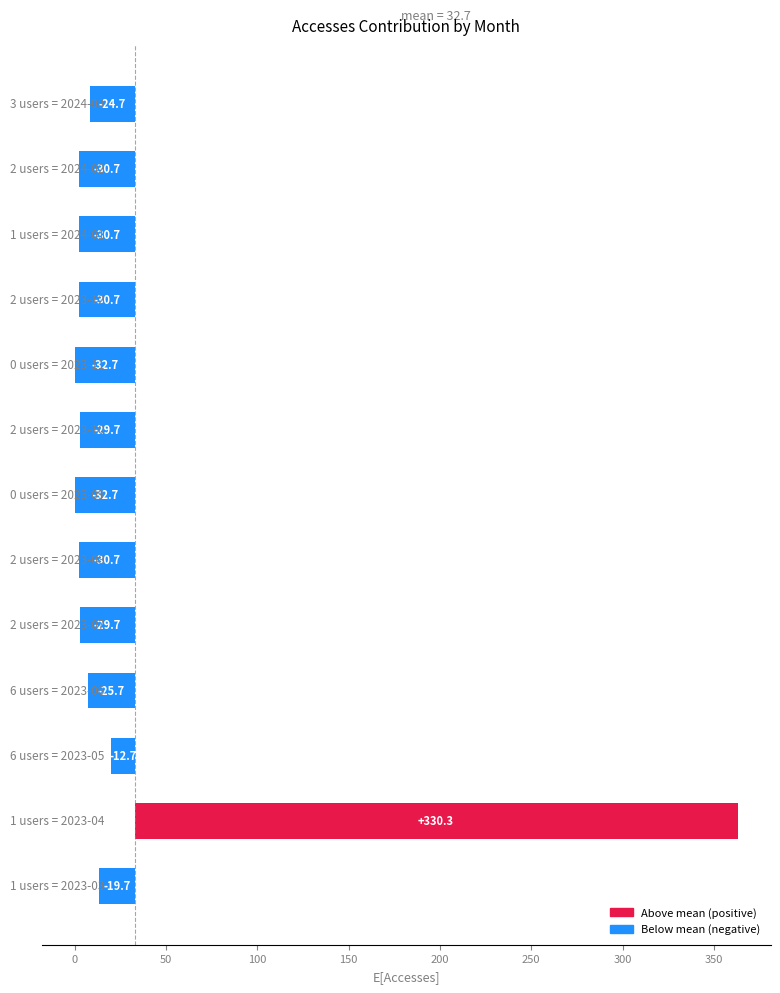

Count the number of categories in the chart.

13